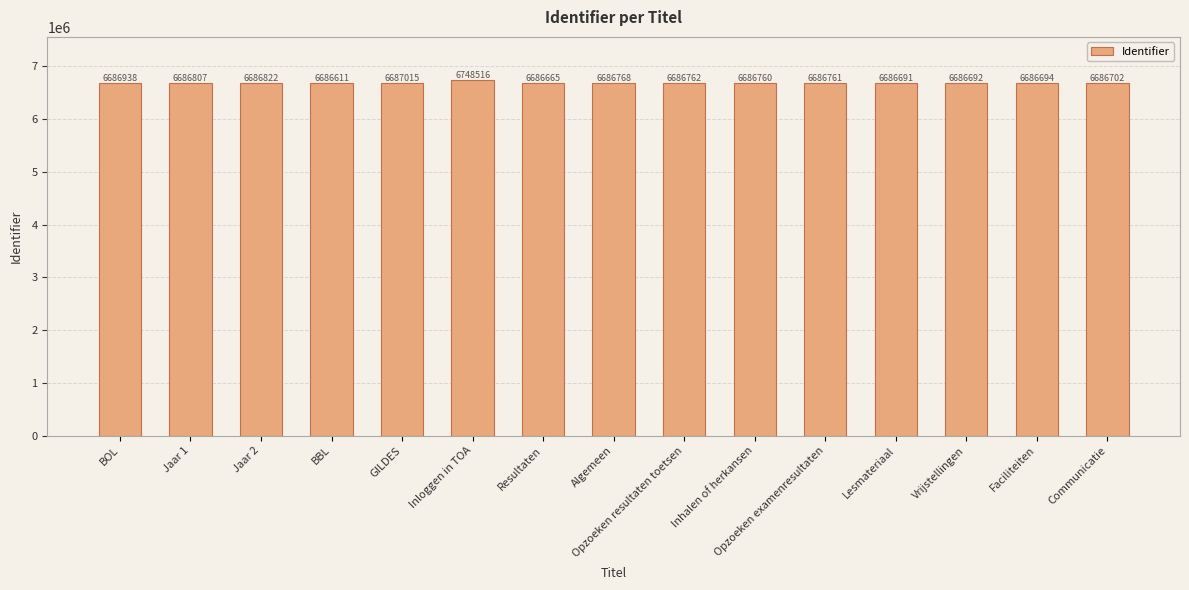

What is the change in value from BOL to Communicatie?

-236